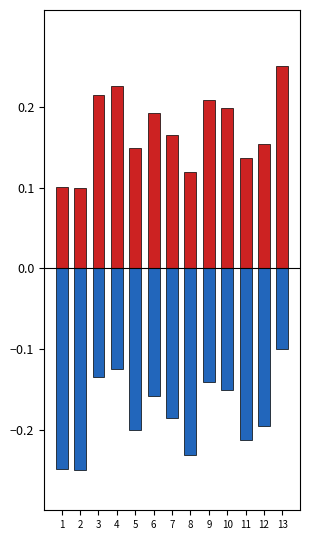

Does the chart contain any negative values?

Yes